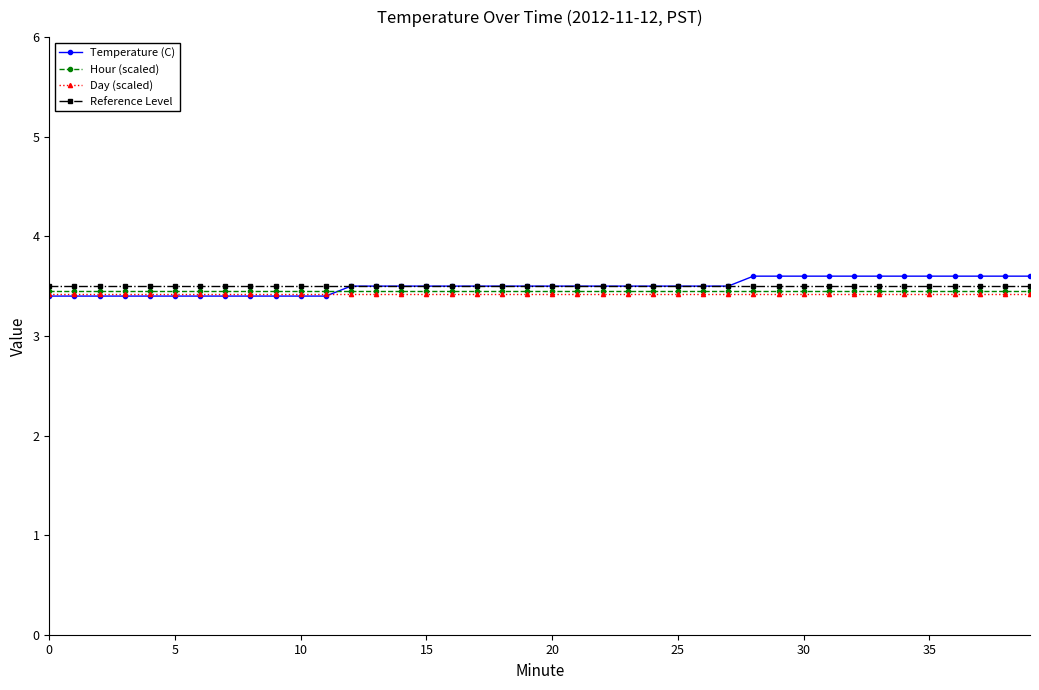

Which series has the largest range (max minus min)?

Temperature (C)